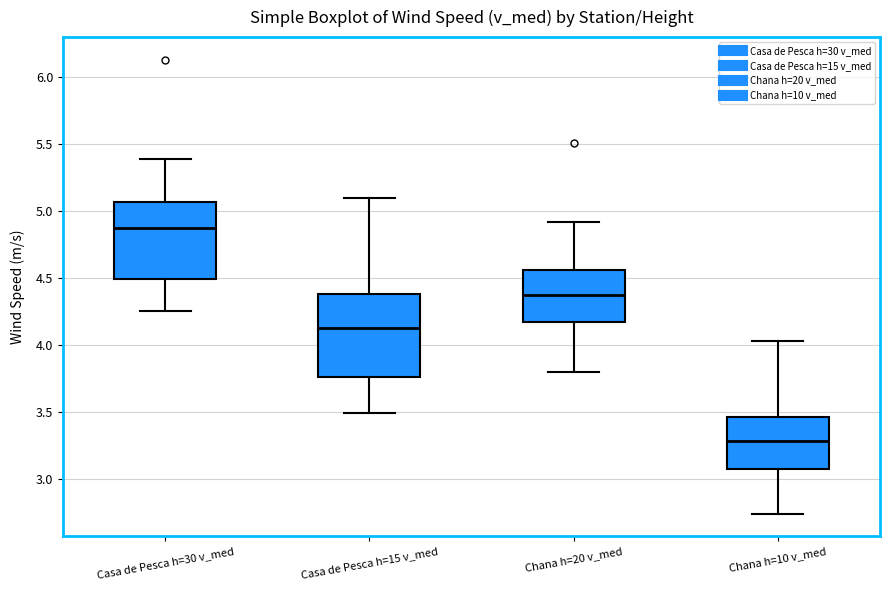

Where is the lower edge of the box for Chana h=20 v_med on the y-axis? The values are not printed on the chart, so give them approximately, as read against the axis.

4.15